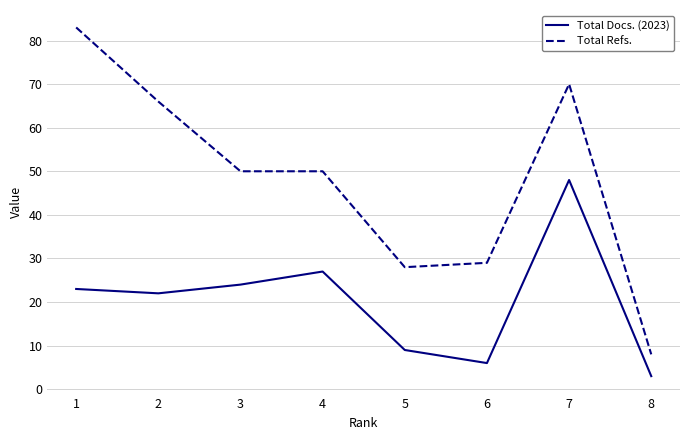

Is the value of Total Refs. at 8 greater than the value of Total Docs. (2023) at 8?

Yes